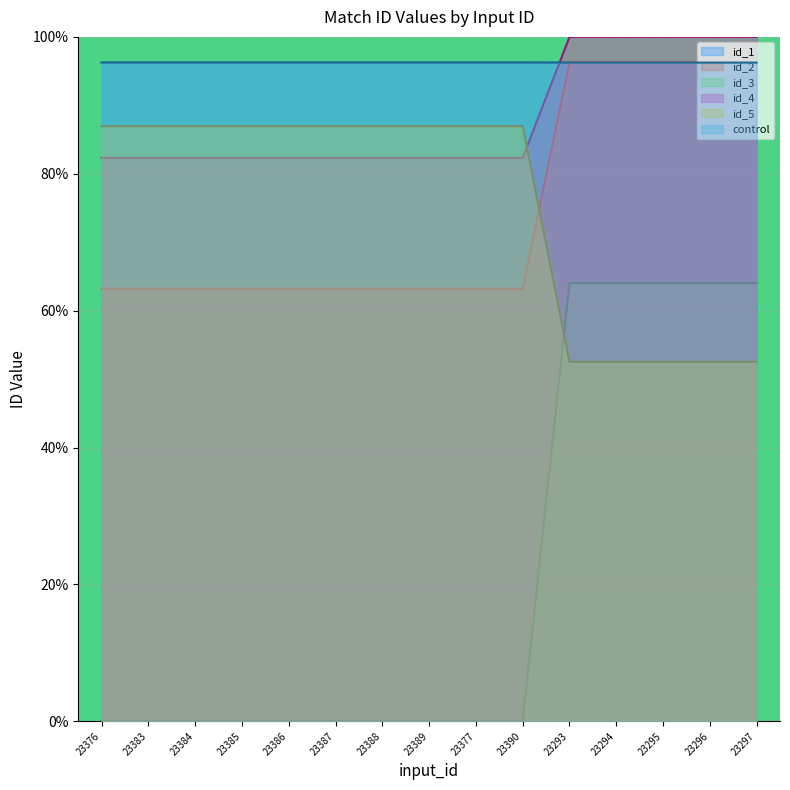

Which series has the widest spread of values?

id_4